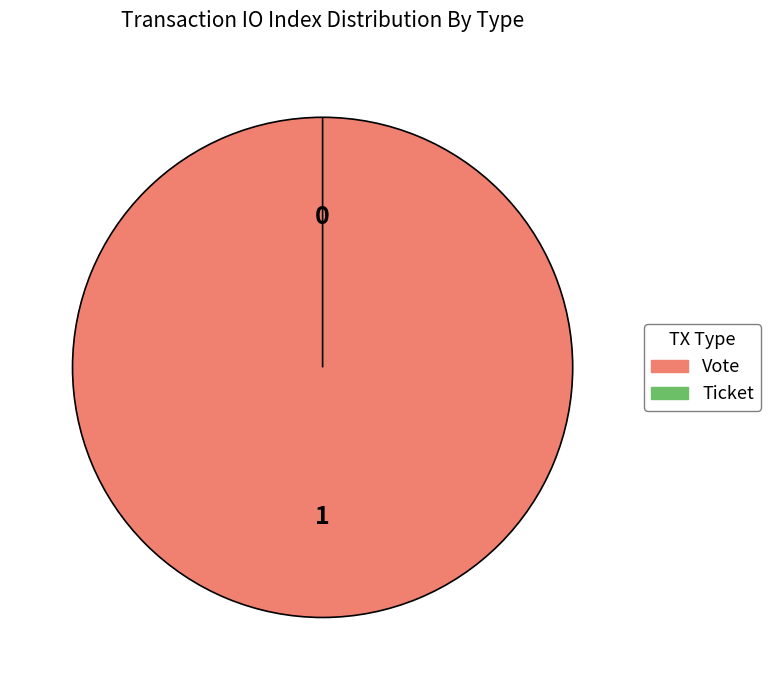

Does Ticket represent more than half of the total?

No